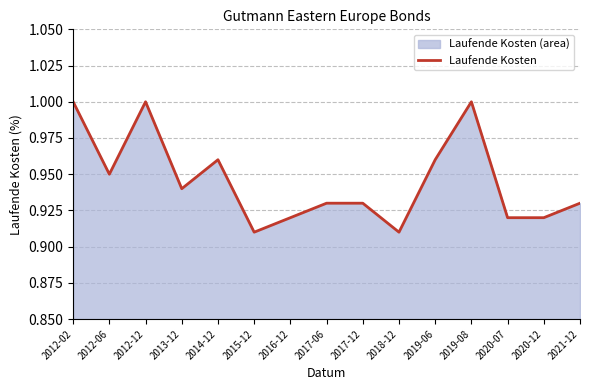

Does the chart have visible grid lines?

Yes